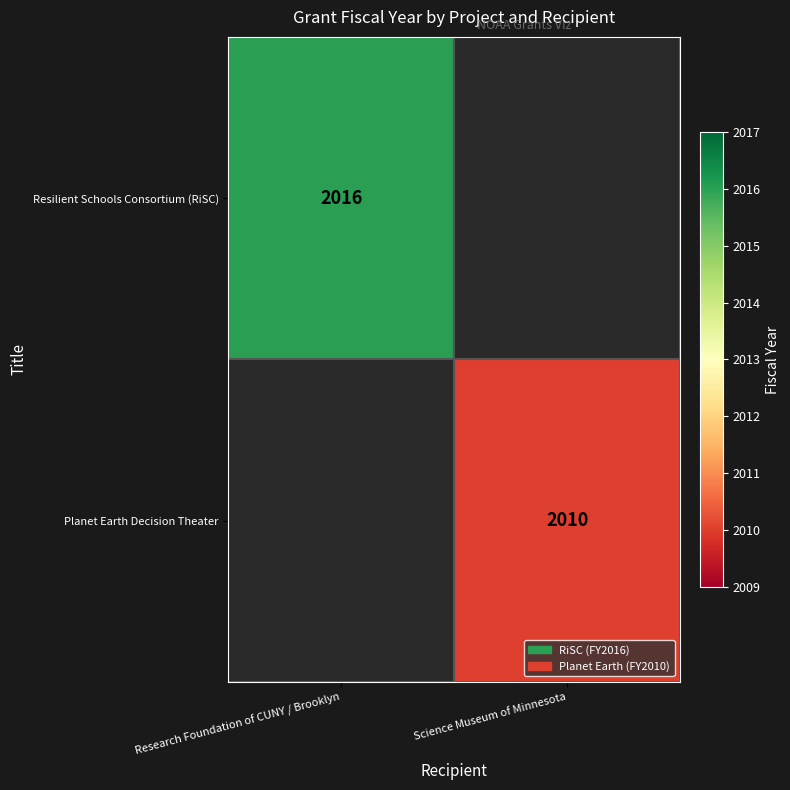

Is it true that Planet Earth Decision Theater equals 2010 at Science Museum of Minnesota?

True